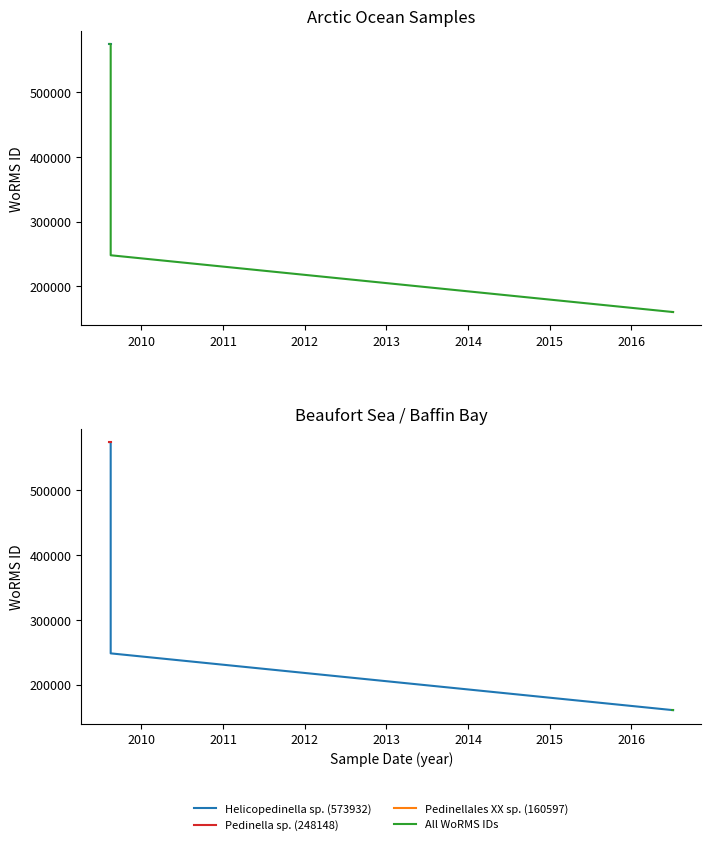

How many data points are less than 573932?

2